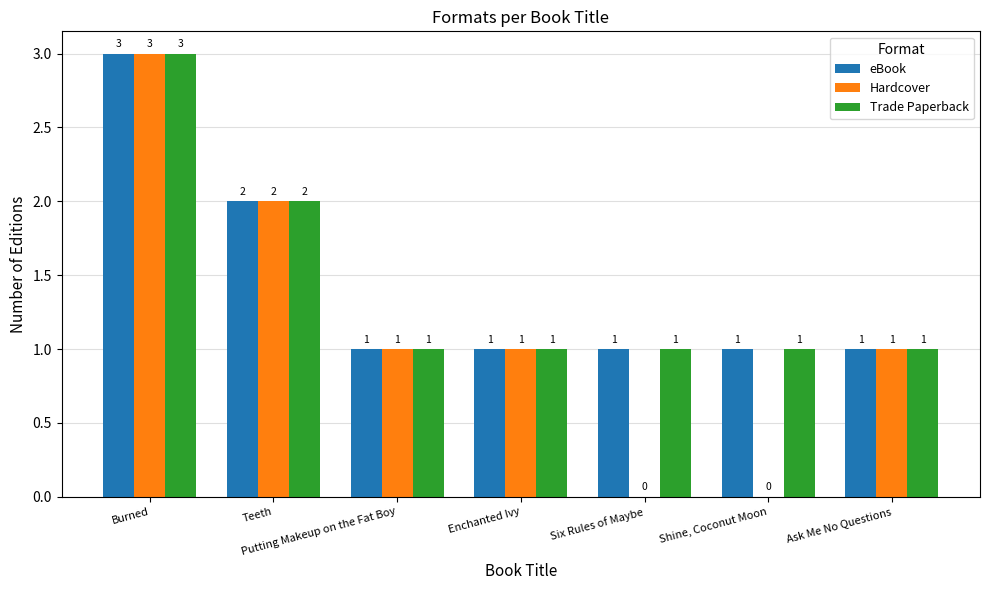

What is the sum of all Trade Paperback values?

10